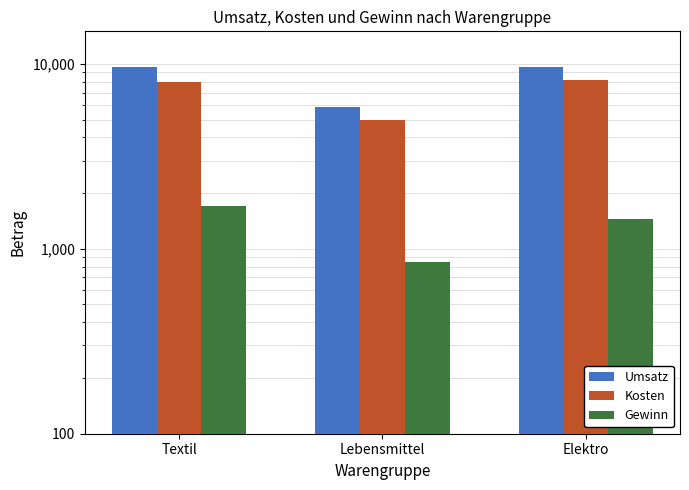

Rank the series by their average value, from highest to lowest.

Umsatz, Kosten, Gewinn